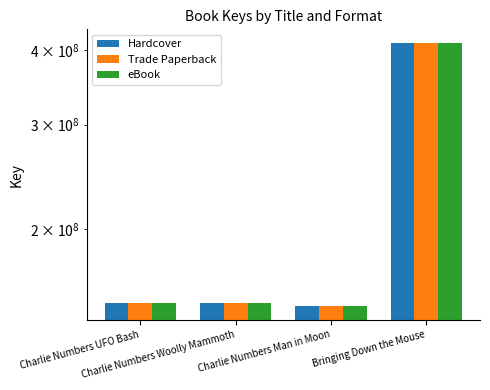

What is the difference between the second highest and minimum values in the Trade Paperback series?

2256140